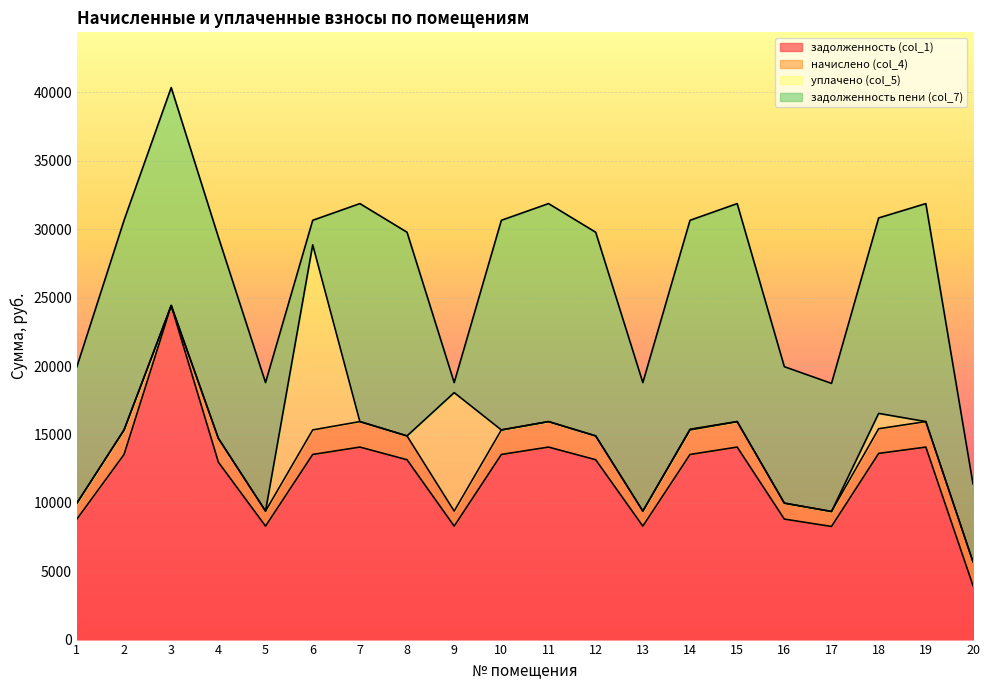

What is the value of the начислено (col_4) point at the 14th from the left?

1792.9